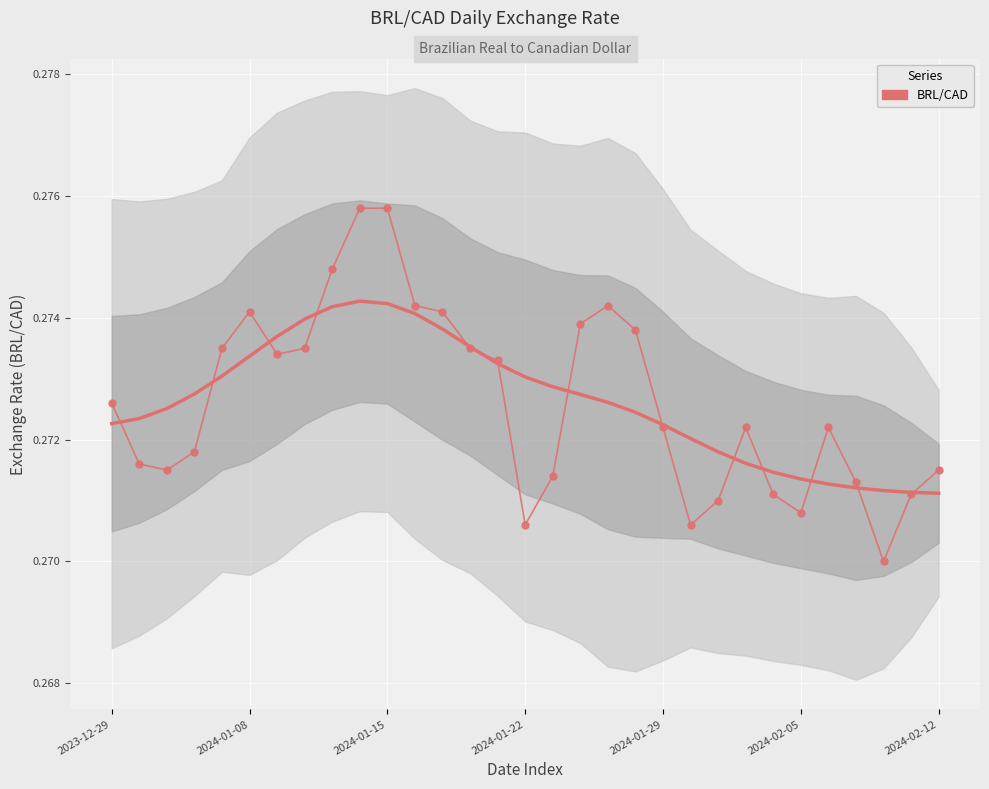

How many lines are shown in the chart?

1